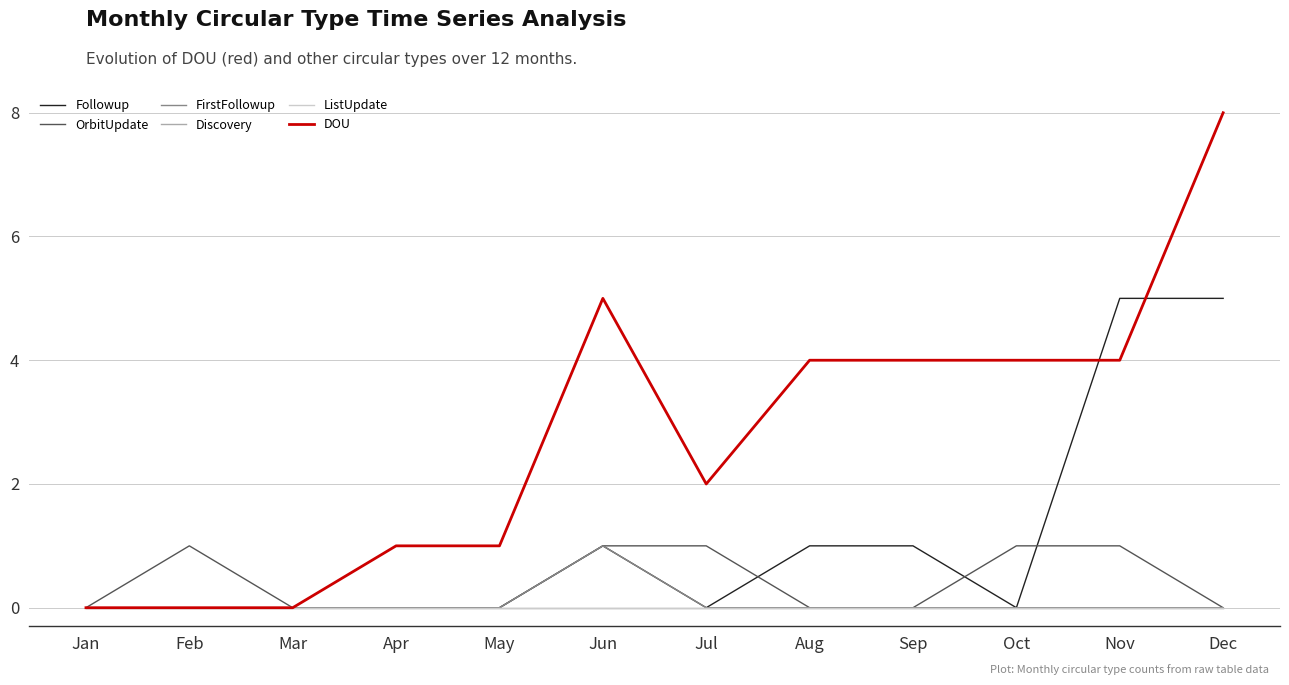

List the labels in order of DOU value, largest first.

Dec, Jun, Aug, Sep, Oct, Nov, Jul, Apr, May, Jan, Feb, Mar